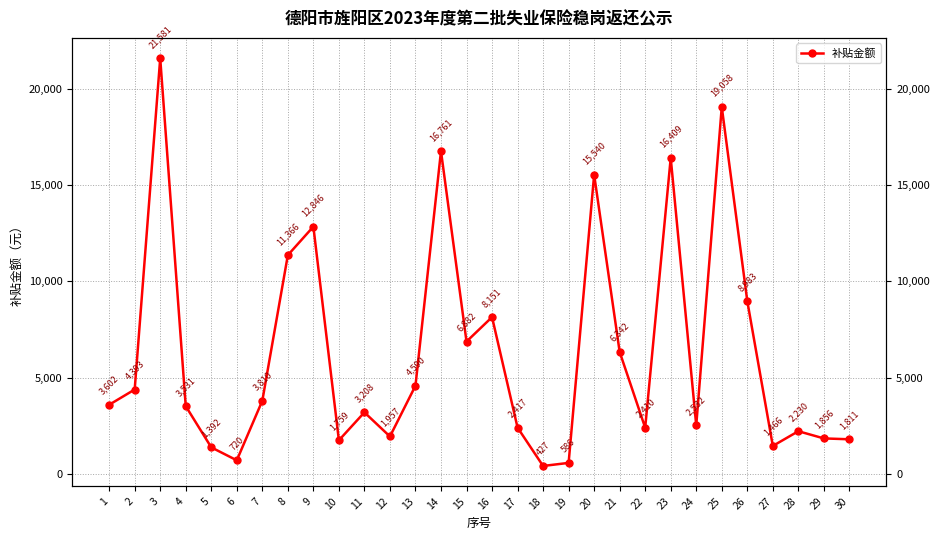

What is the change in value from 6 to 23?

+15689.1